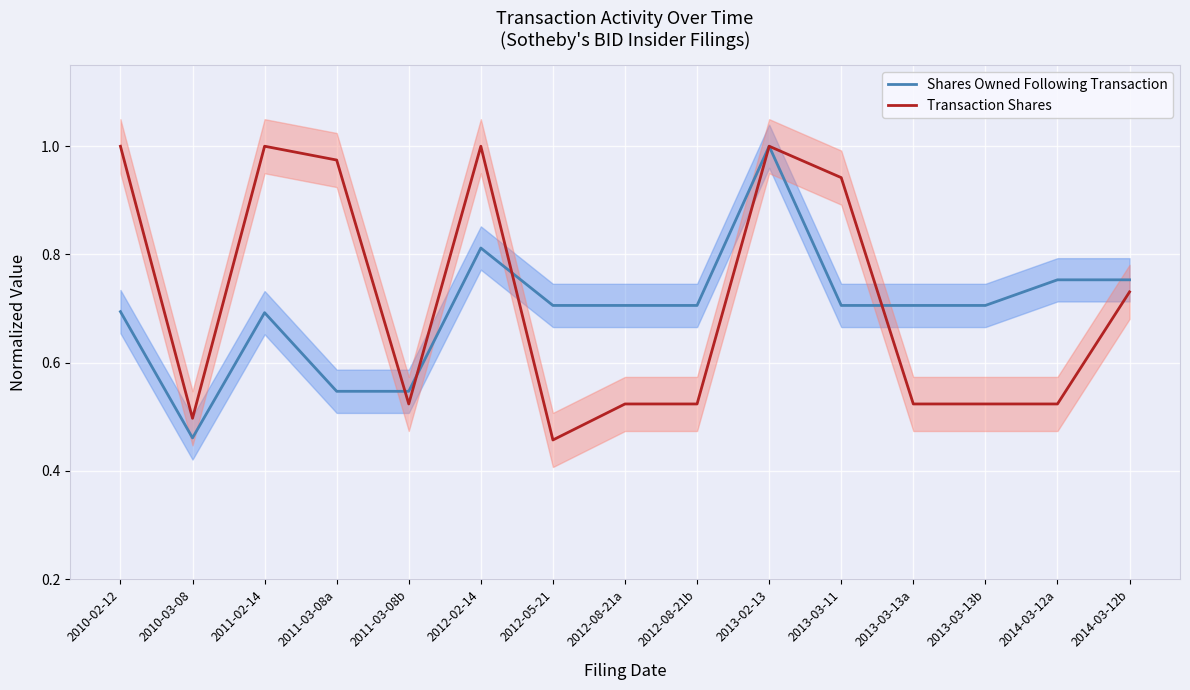

What is the difference between the Shares Owned Following Transaction values at 2014-03-12a and 2013-02-13?

0.2